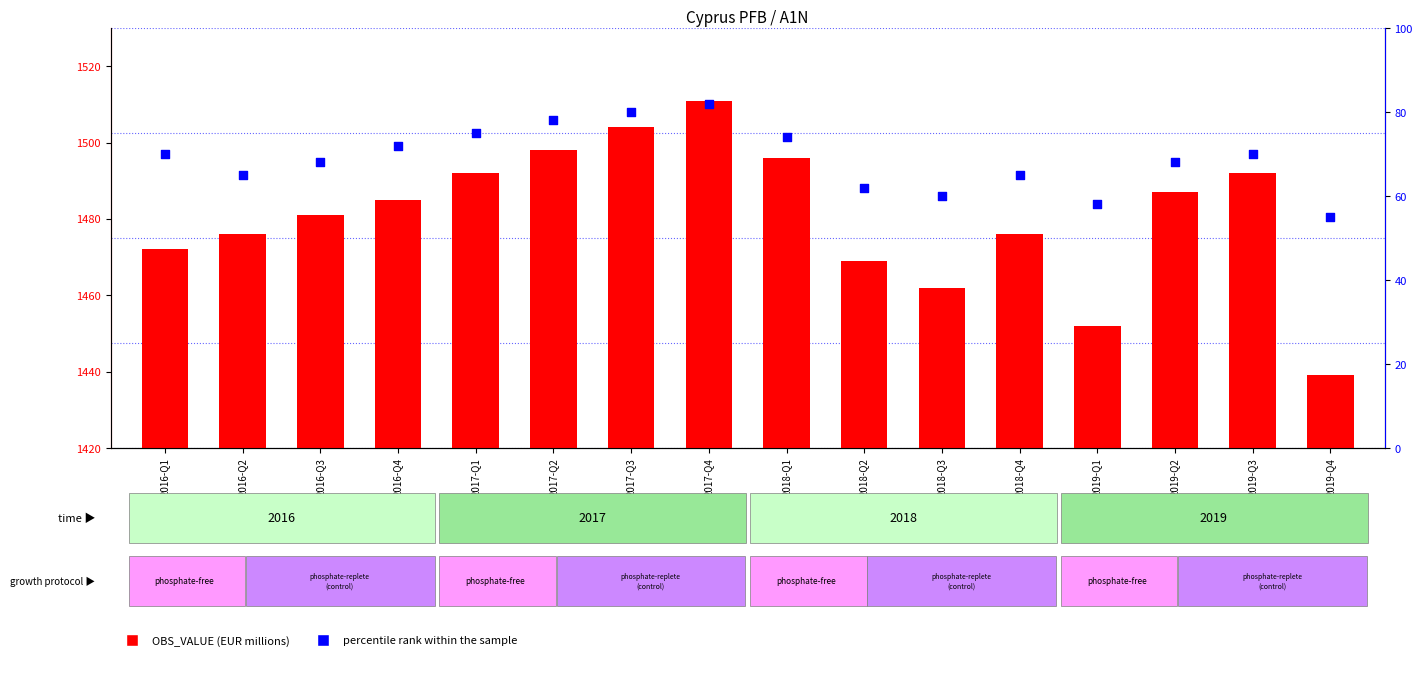

Which series reaches the maximum Y coordinate?

OBS_VALUE